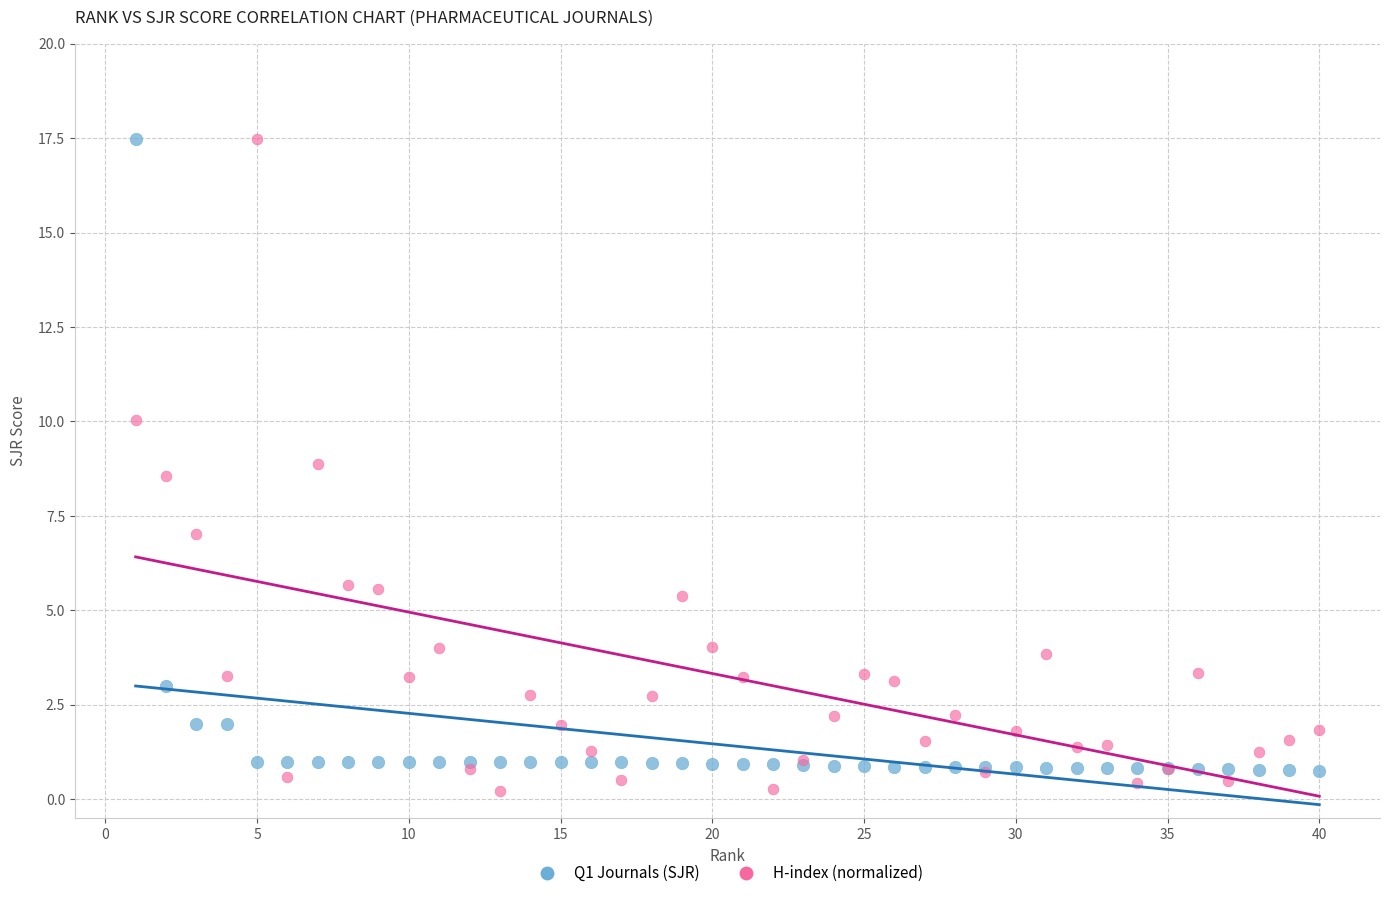

Across all series, what Y value is closest to 8?

8.6